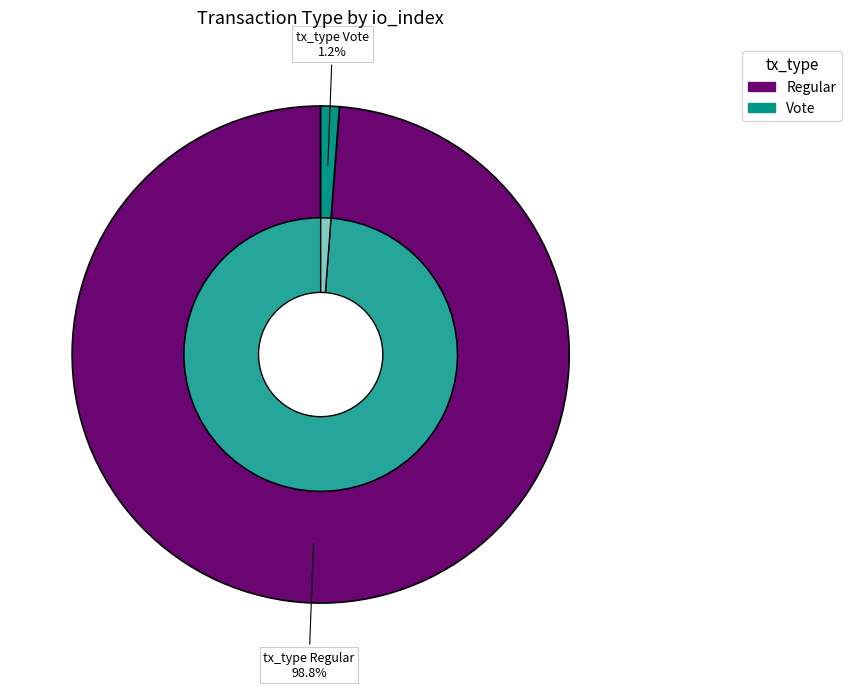

To the nearest percent, what is the average slice percentage?

50%